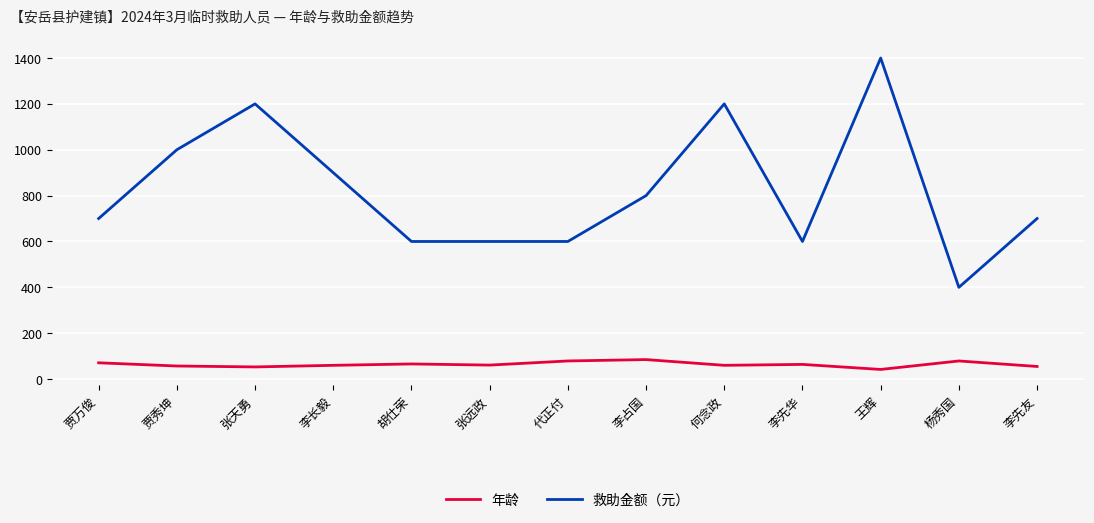

True or false: 救助金额（元） and 年龄 cross at least once.

False